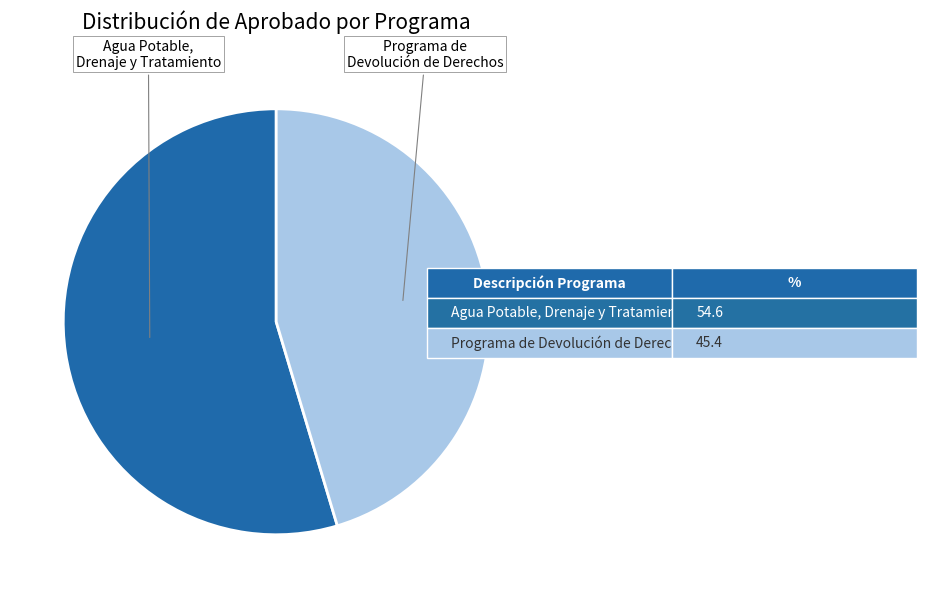

Is there any slice that represents more than half of the pie?

Yes